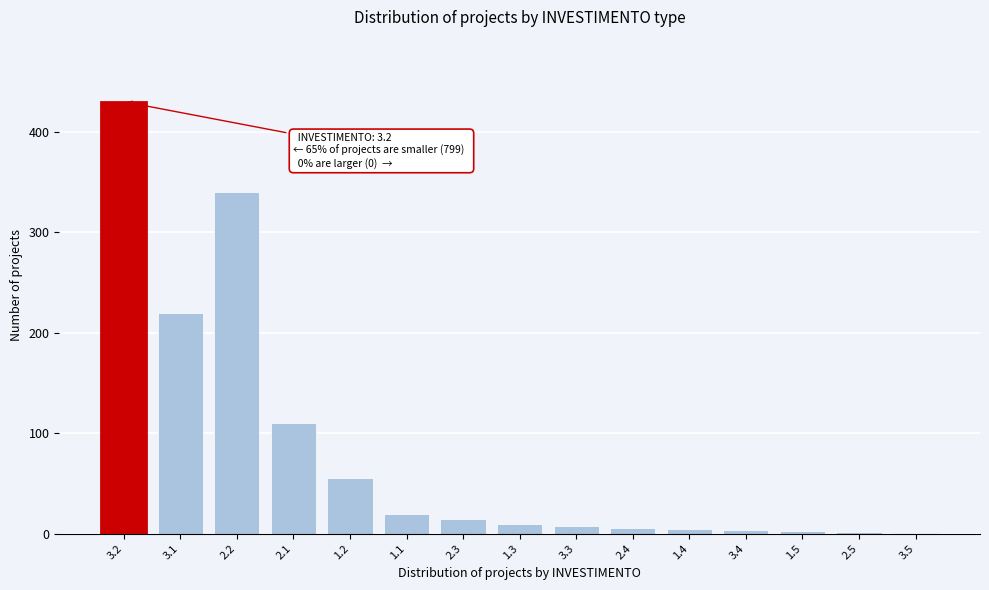

What is the change in value from 2.1 to 2.3?

-95